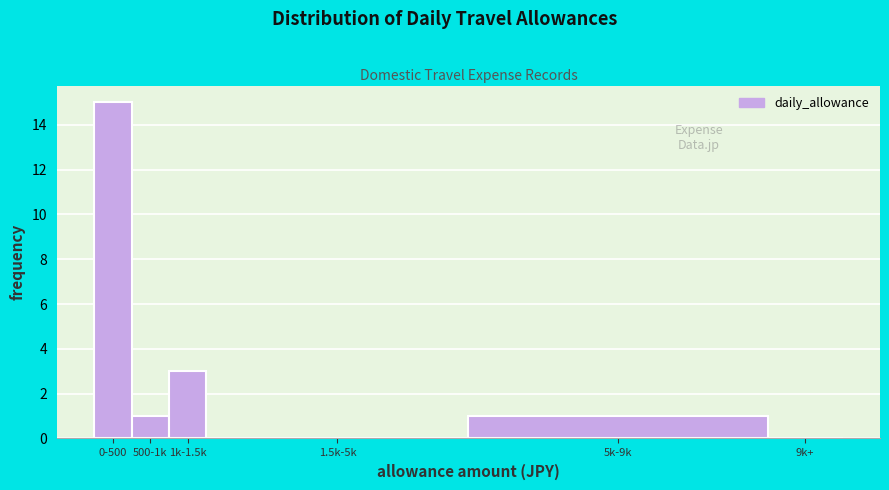

Reading left to right, transcribe all the data shown in this chart.

0-500=15	500-1k=1	1k-1.5k=3	1.5k-5k=0	5k-9k=1	9k+=0